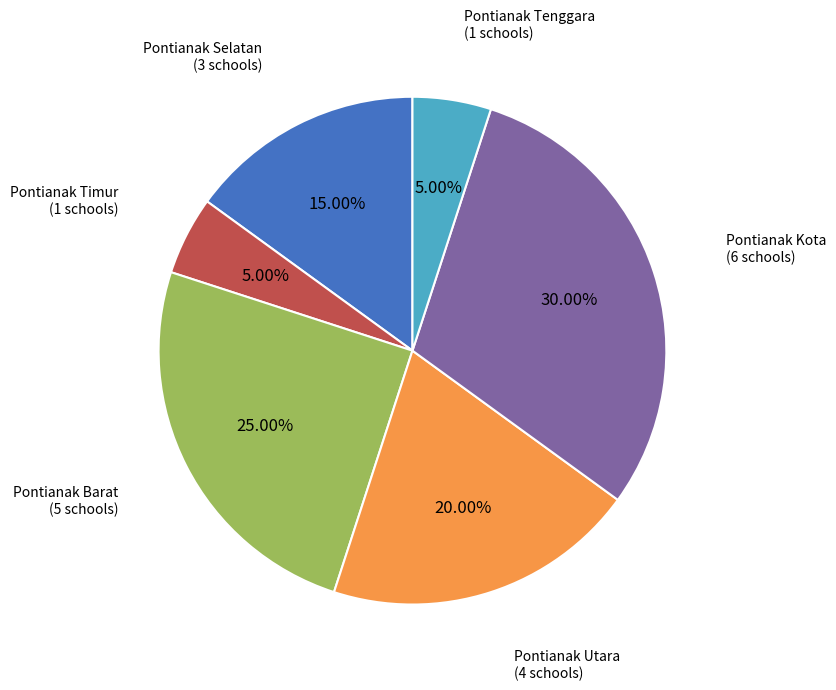

To the nearest percent, what portion does Pontianak Selatan represent?

15%